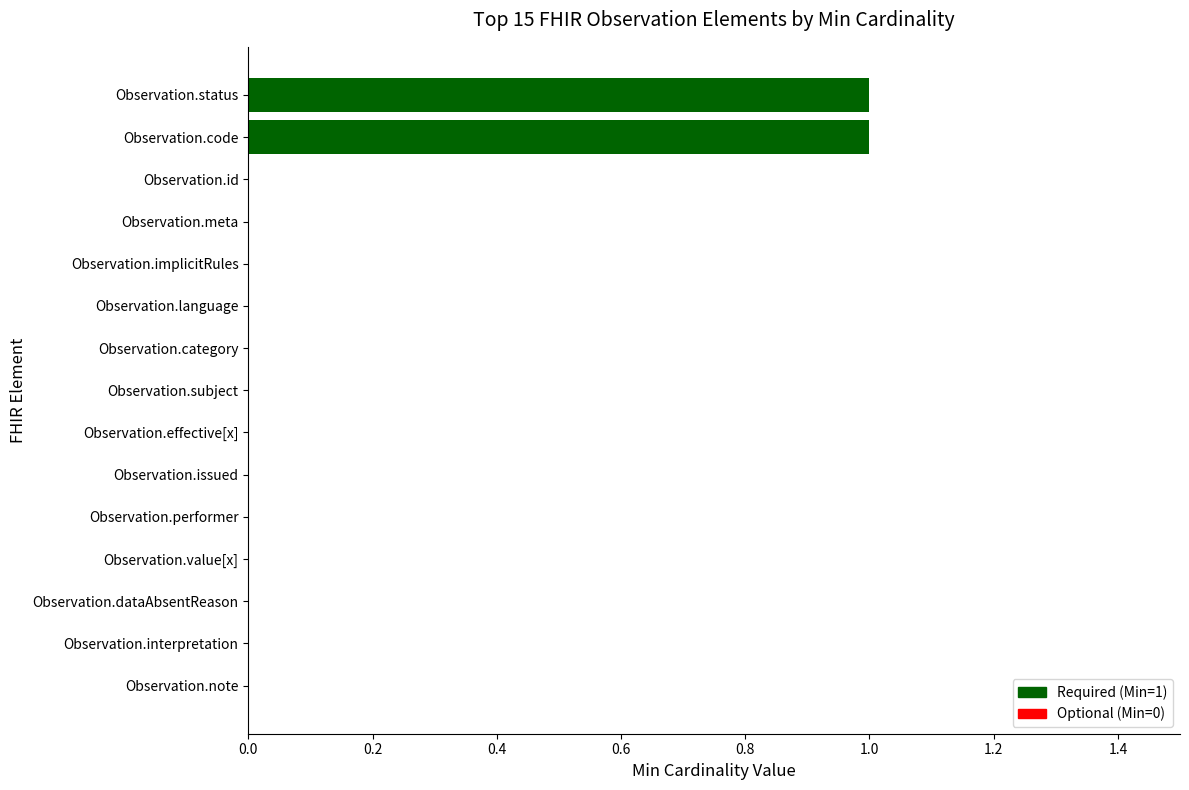

The chart shows a value of -1 at Observation.value[x]. True or false?

False